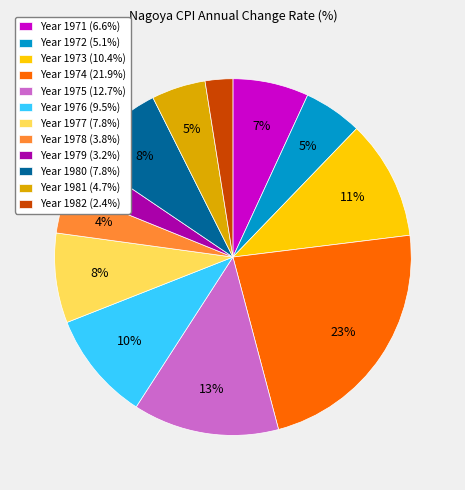

What percentage is the Year 1977 (7.8%) slice, to the nearest percent?

8%